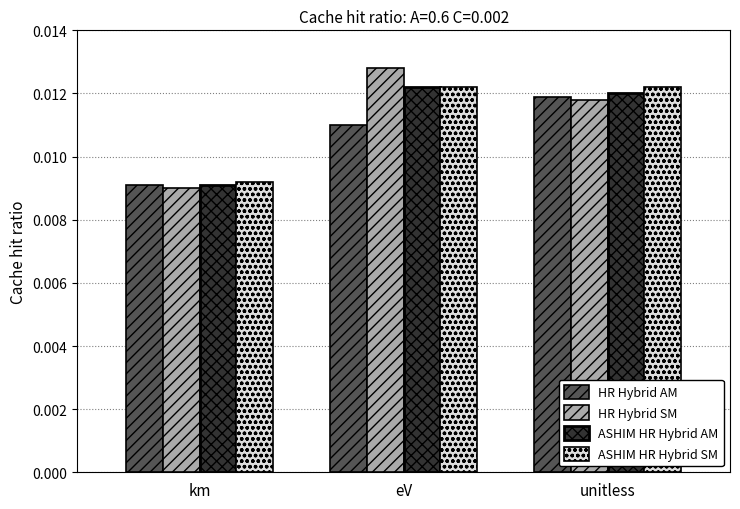

Is the value of ASHIM HR Hybrid AM at eV greater than the value of HR Hybrid SM at unitless?

Yes